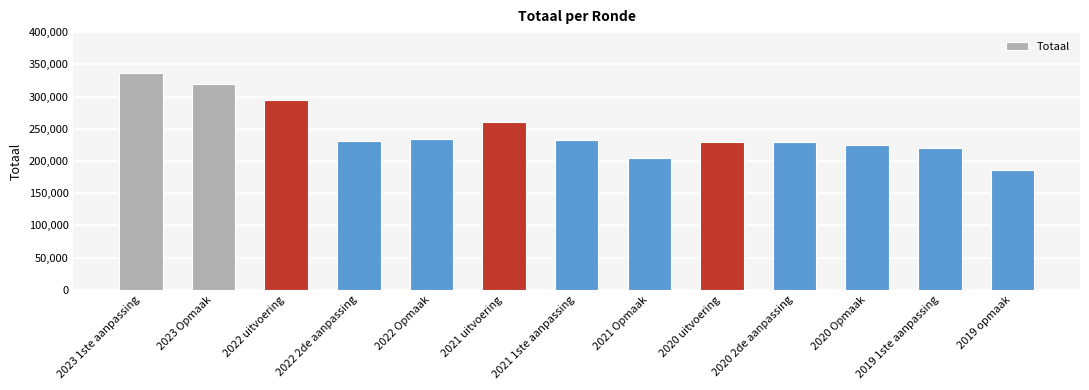

Reading right to left, extract all data points from this chart.

2019 opmaak=185290	2019 1ste aanpassing=220840	2020 Opmaak=224282	2020 2de aanpassing=229367	2020 uitvoering=229297	2021 Opmaak=204729	2021 1ste aanpassing=231845	2021 uitvoering=260718	2022 Opmaak=234723	2022 2de aanpassing=231251	2022 uitvoering=294565	2023 Opmaak=320166	2023 1ste aanpassing=335803